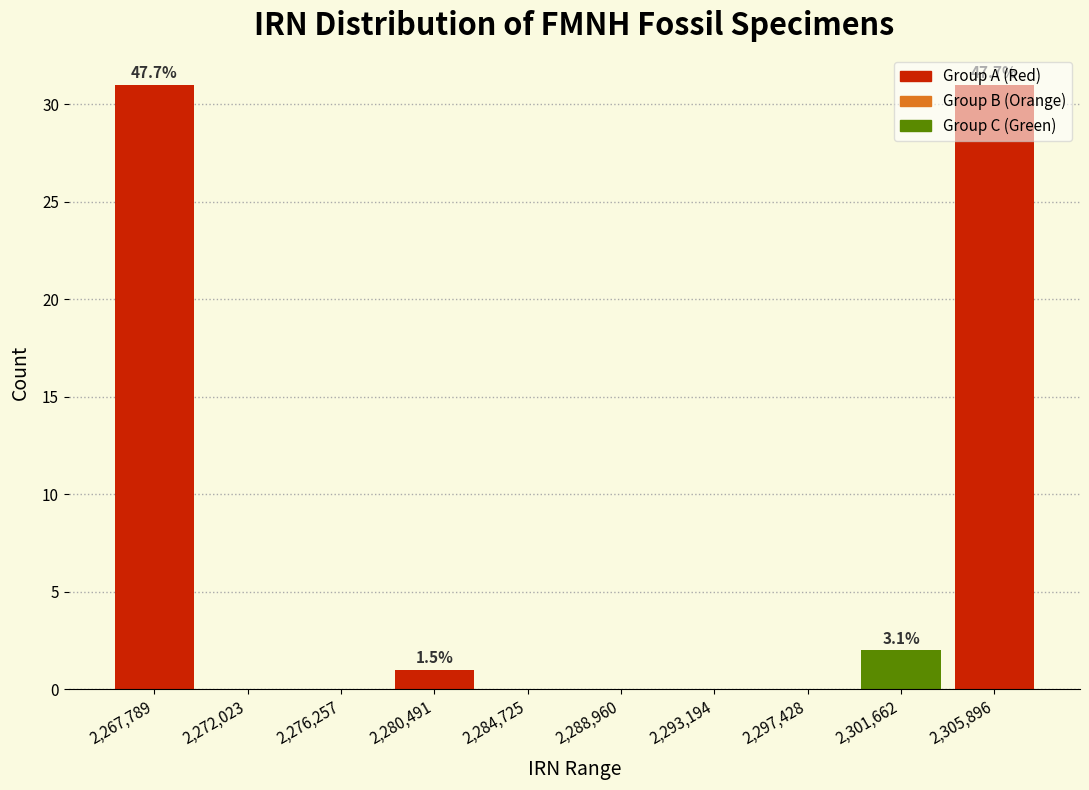

What is the greatest value displayed?

31